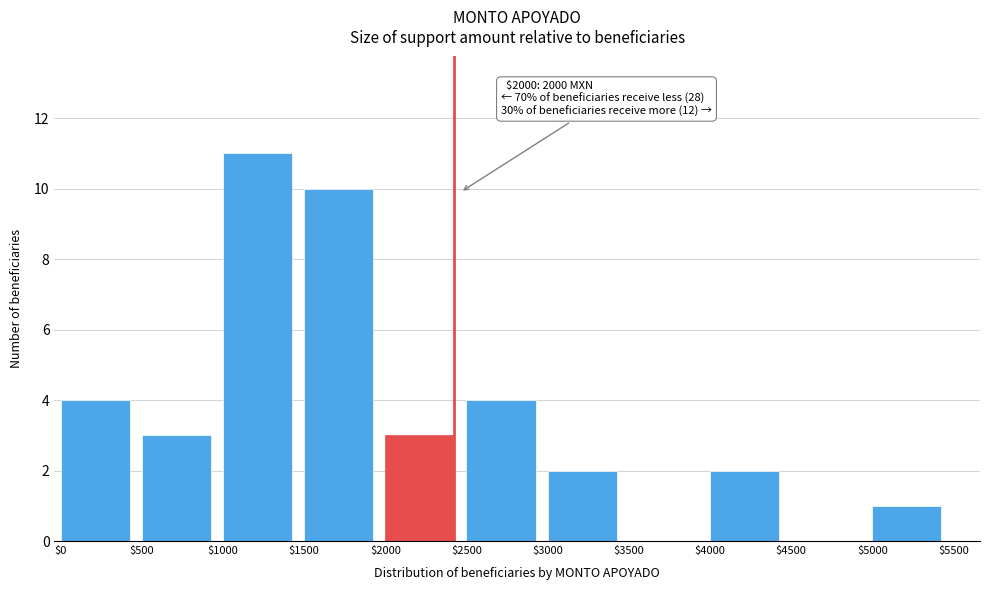

At which category does the chart reach its peak across all series?

$1000